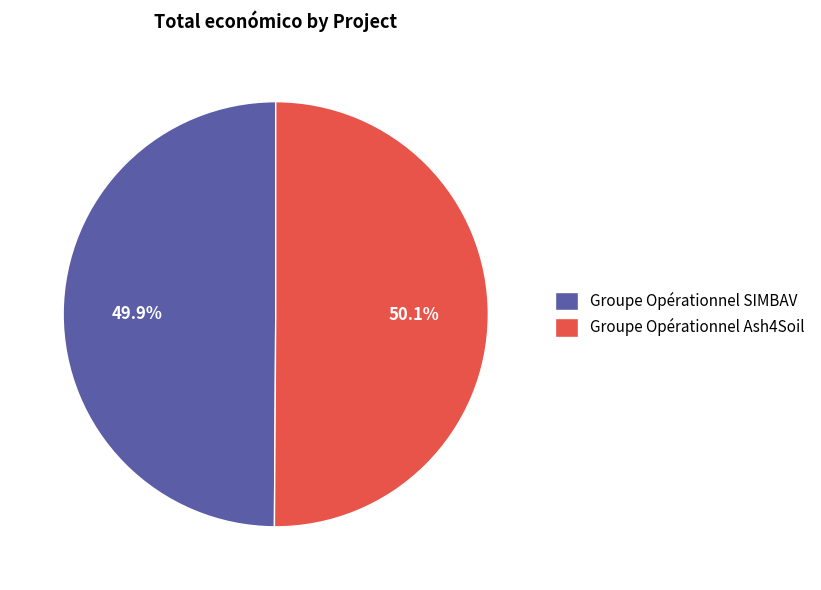

What is the ratio of the value at Groupe Opérationnel Ash4Soil to the value at Groupe Opérationnel SIMBAV?

1.0